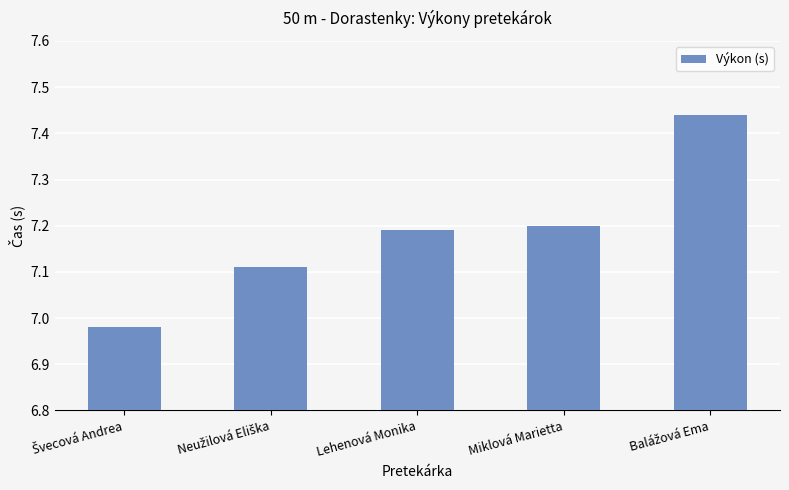

What is the difference between the maximum and minimum values?

0.5